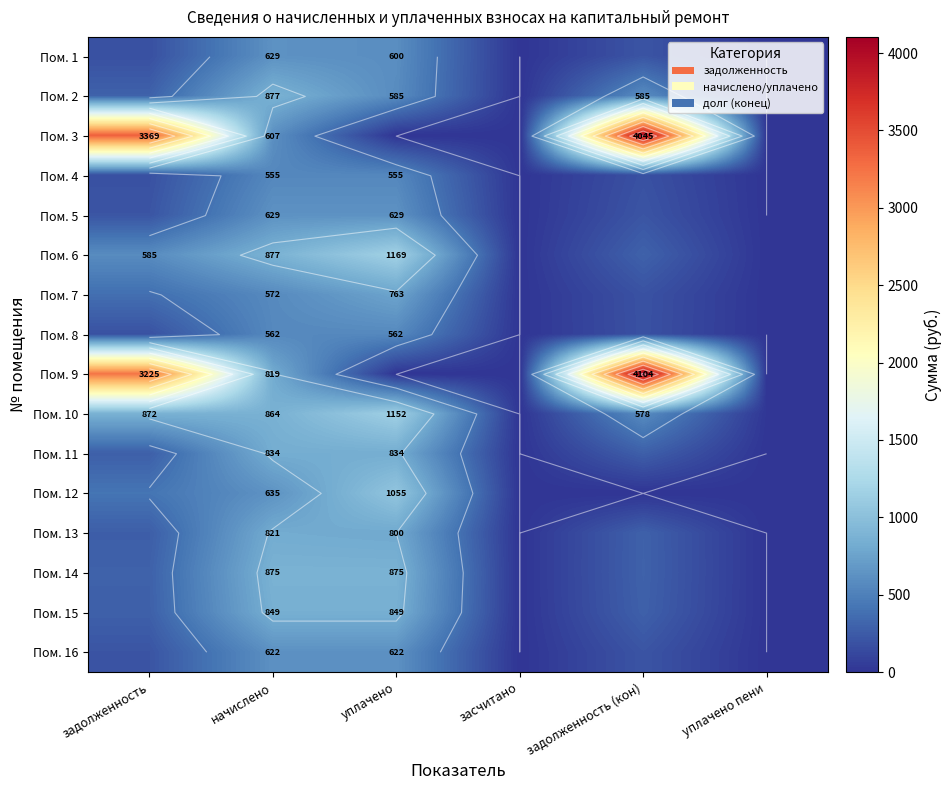

What is the sum of all Пом. 3 values?

8020.1